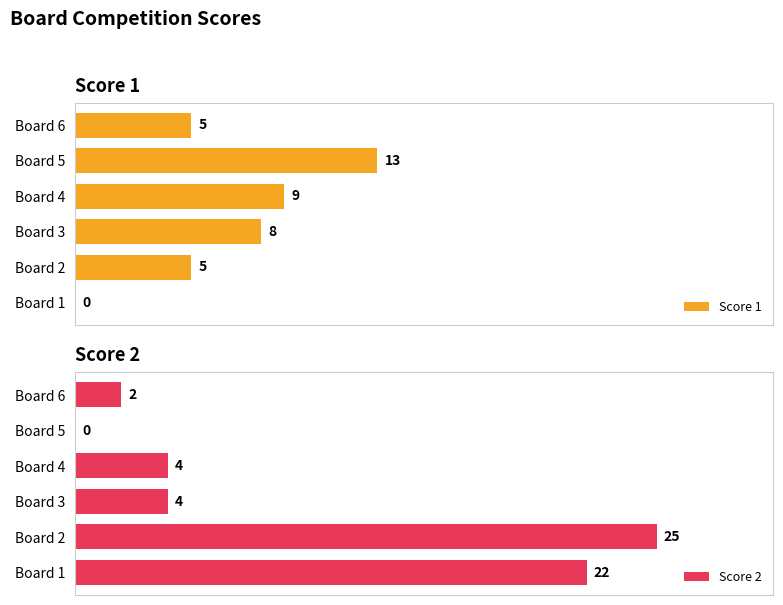

Between Board 1 and Board 3, which is larger?

Board 3